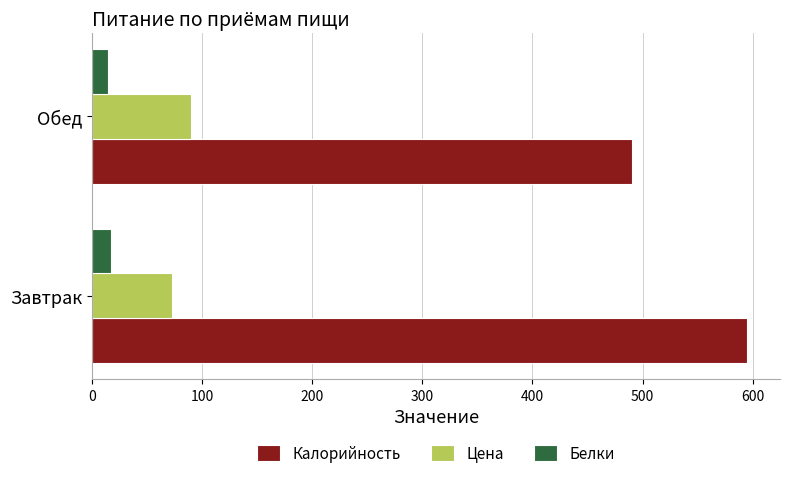

Rank the series by their maximum value, from highest to lowest.

Калорийность, Цена, Белки